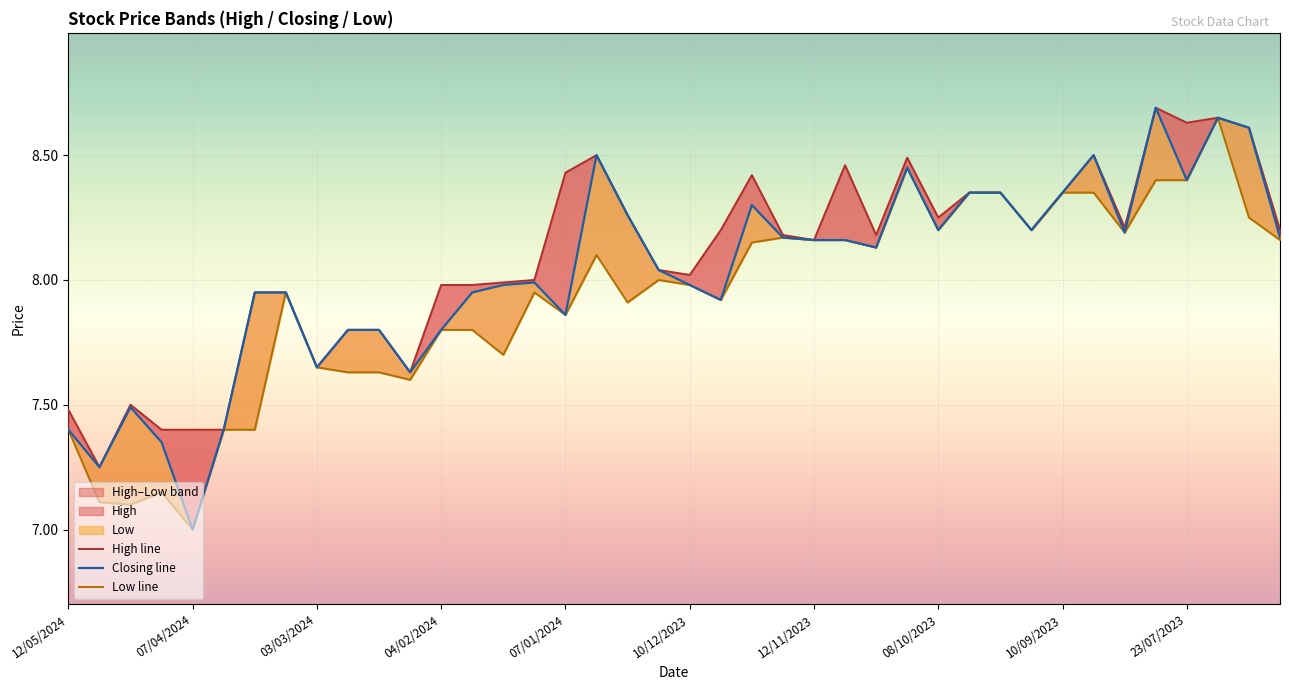

List the series in order of their peak value, highest first.

High line, Closing line, Low line